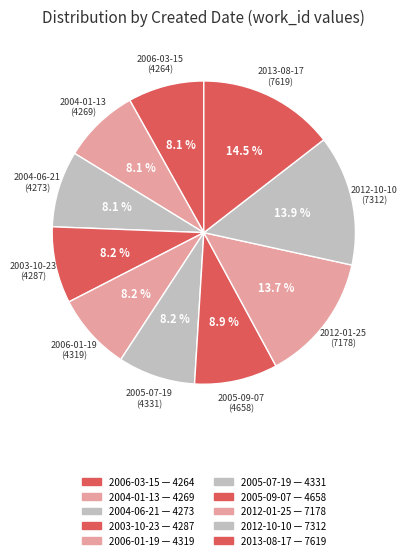

What is the largest slice in the pie chart?

2013-08-17